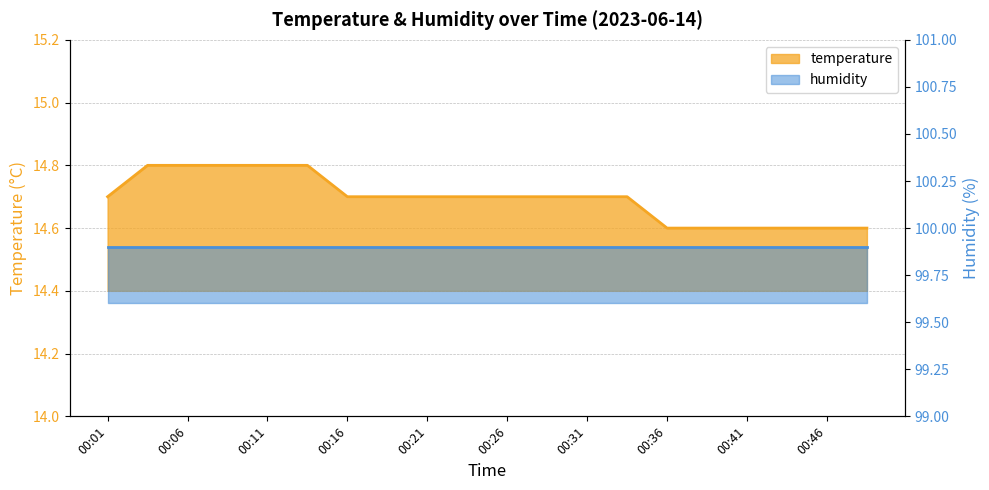

List the labels in order of value, largest first.

00:03, 00:06, 00:08, 00:11, 00:13, 00:01, 00:16, 00:18, 00:21, 00:24, 00:26, 00:29, 00:31, 00:34, 00:36, 00:39, 00:41, 00:44, 00:46, 00:49